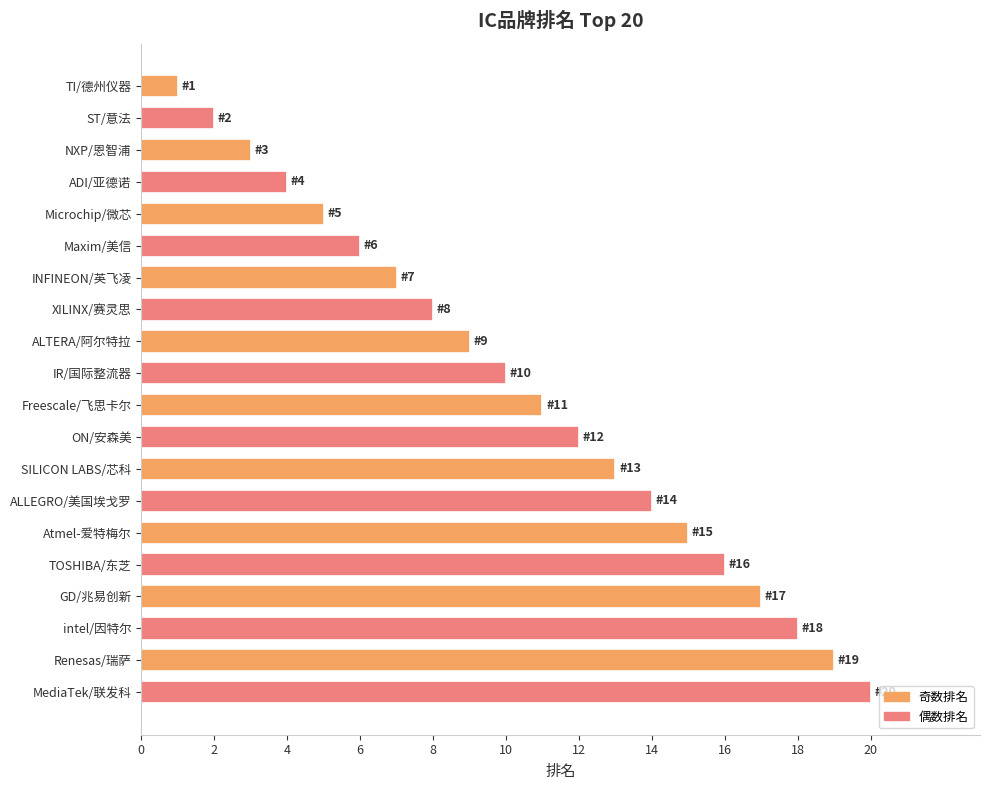

What is the label of the 6th bar from the top?

Maxim/美信